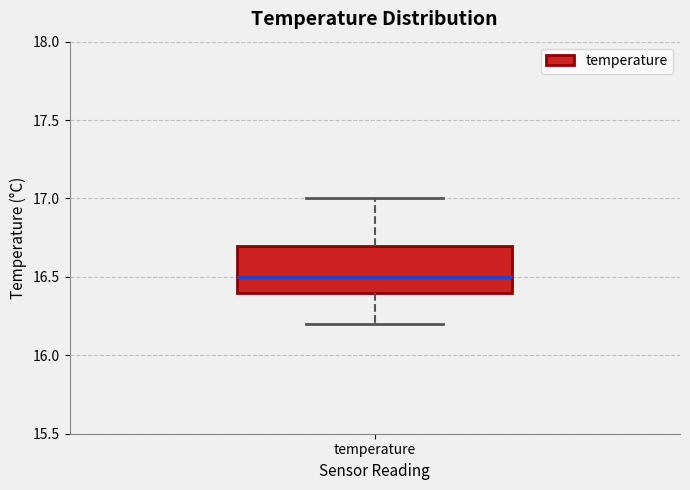

Where is the lower edge of the box for temperature on the y-axis? The values are not printed on the chart, so give them approximately, as read against the axis.

16.4